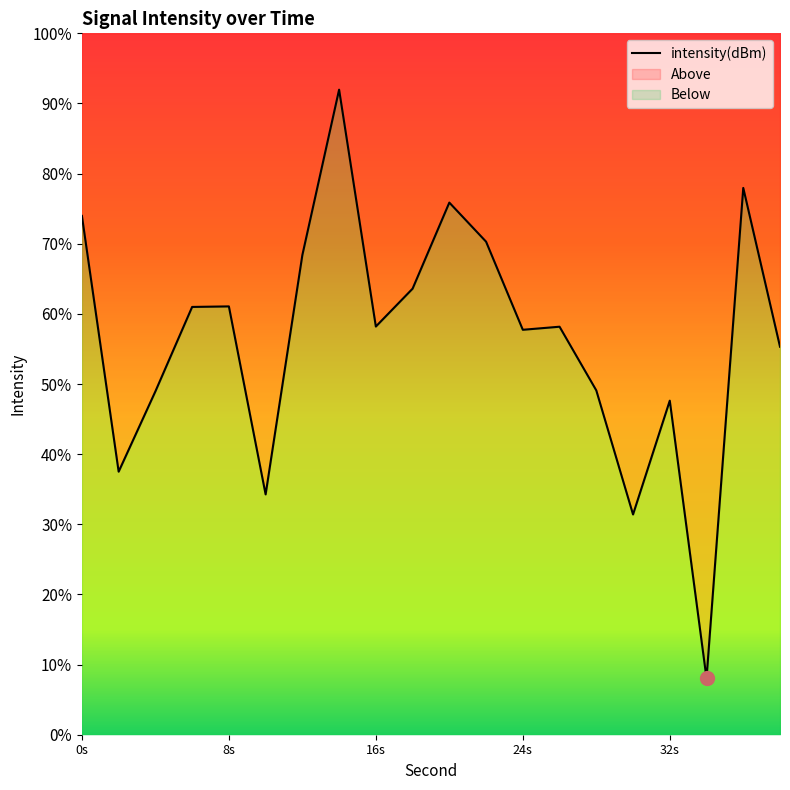

Reading left to right, extract all data points from this chart.

-115.4	-124.4	-121.6	-118.6	-118.6	-125.3	-116.8	-110.9	-119.3	-117.9	-114.9	-116.3	-119.4	-119.3	-121.6	-126.0	-121.9	-131.8	-114.4	-120.0